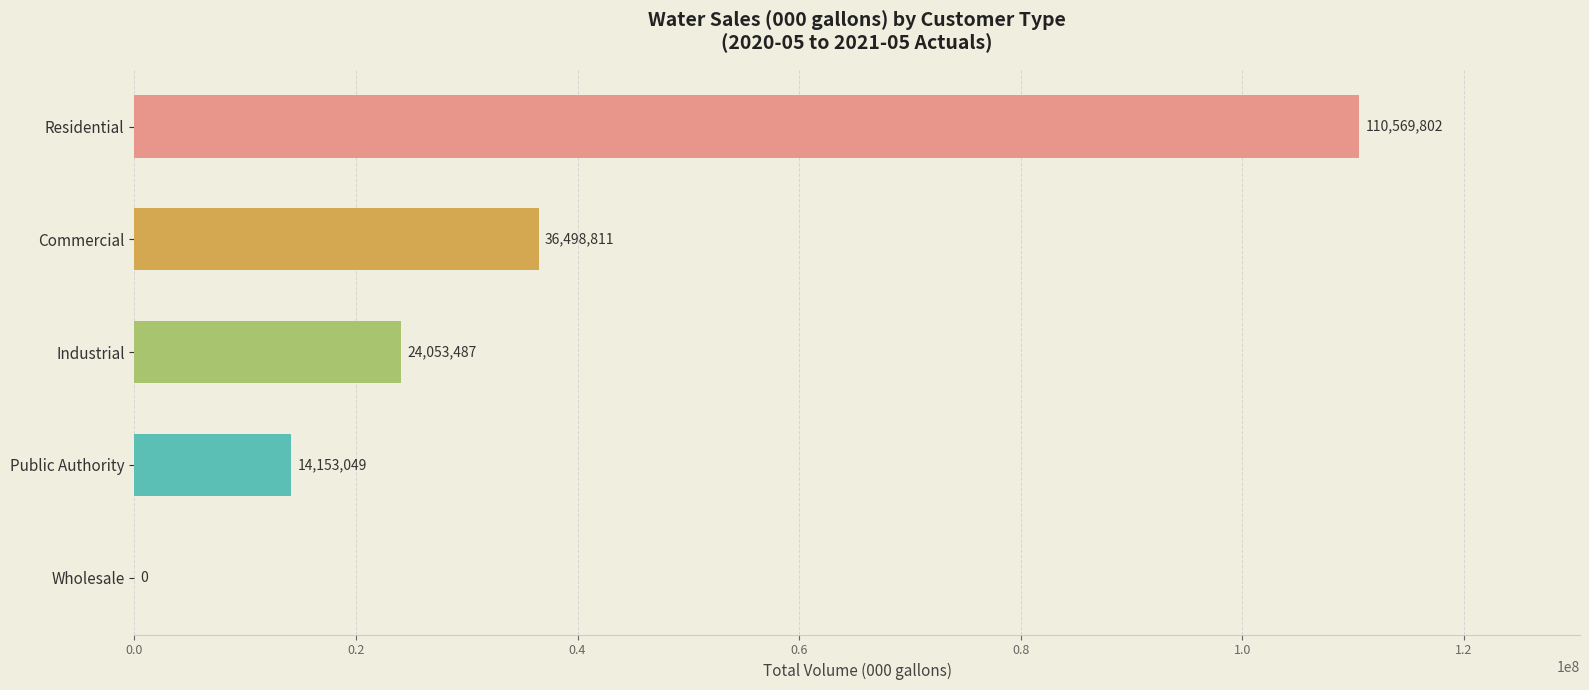

The chart shows a value of 24060433 at Public Authority. True or false?

False